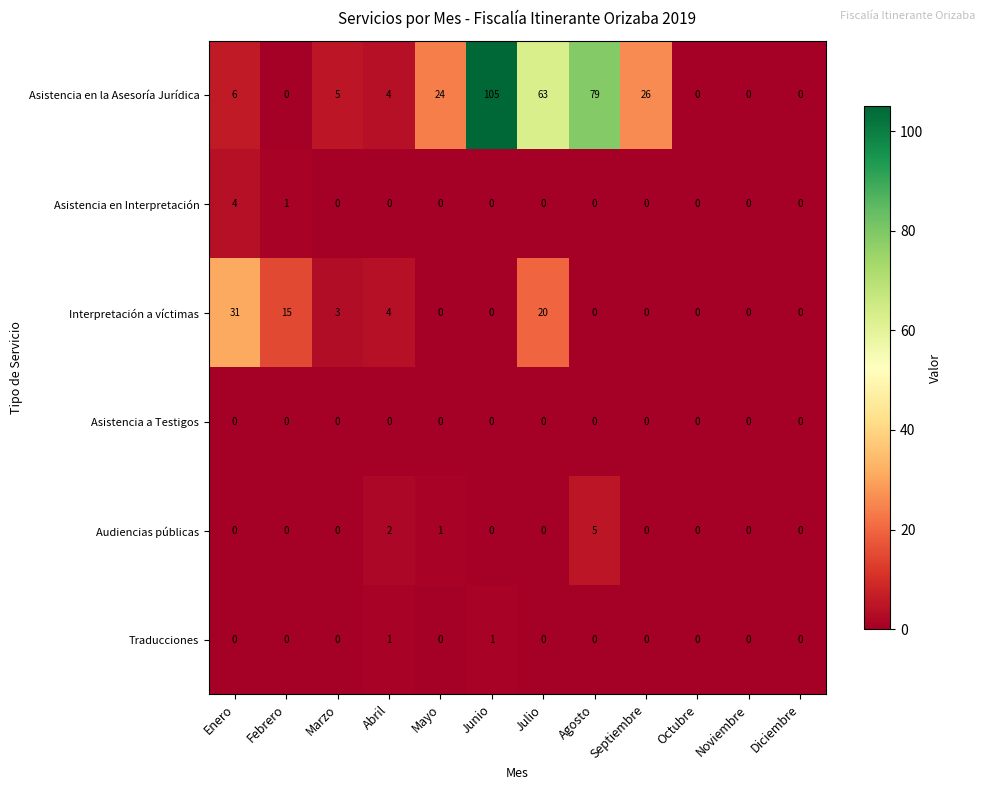

What is the difference between the highest and lowest values at Enero?

31